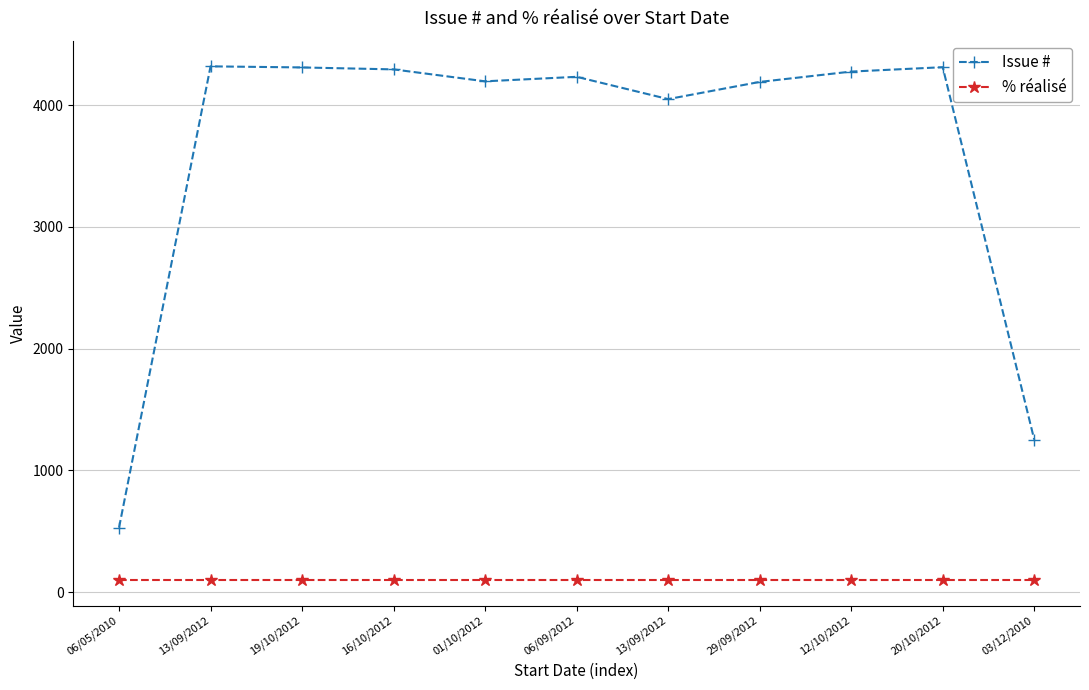

Reading right to left, extract all data points from this chart.

Issue #: 1253	4312	4276	4191	4050	4233	4196	4294	4310	4319	530
% réalisé: 100	100	100	100	100	100	100	100	100	100	100